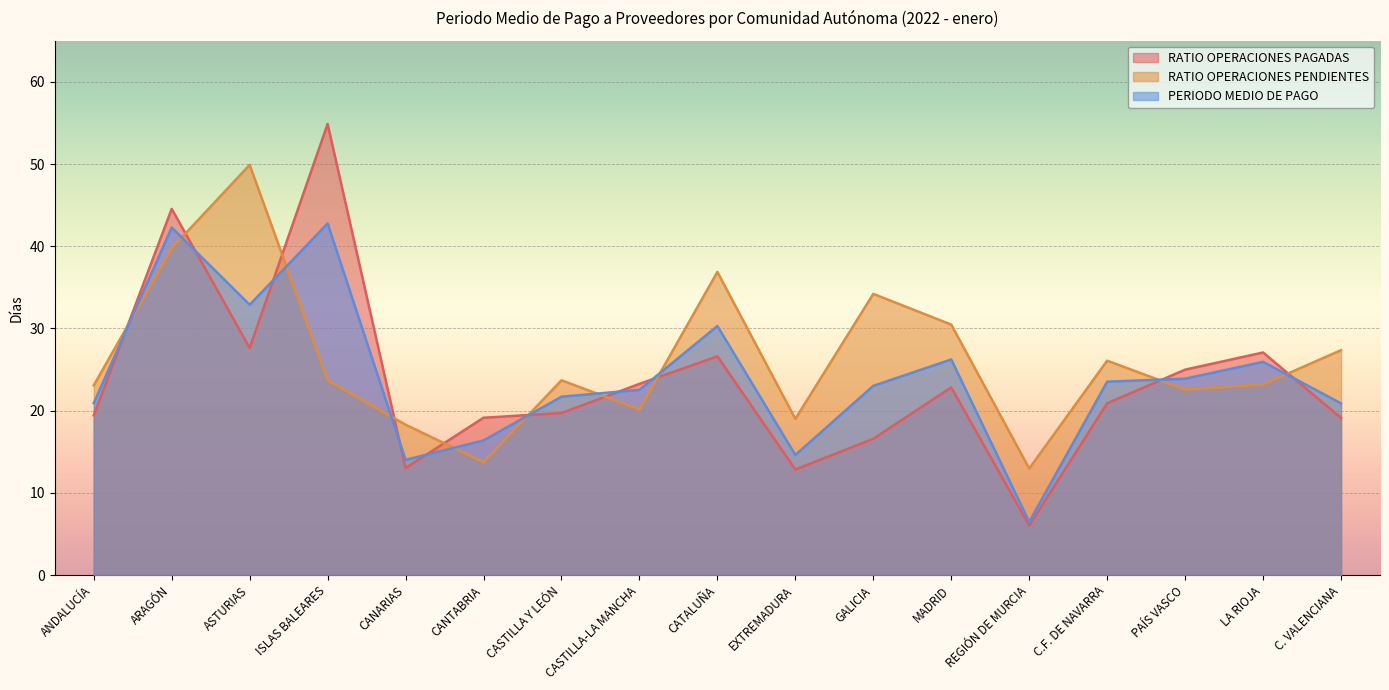

Which series has the largest range (max minus min)?

RATIO OPERACIONES PAGADAS